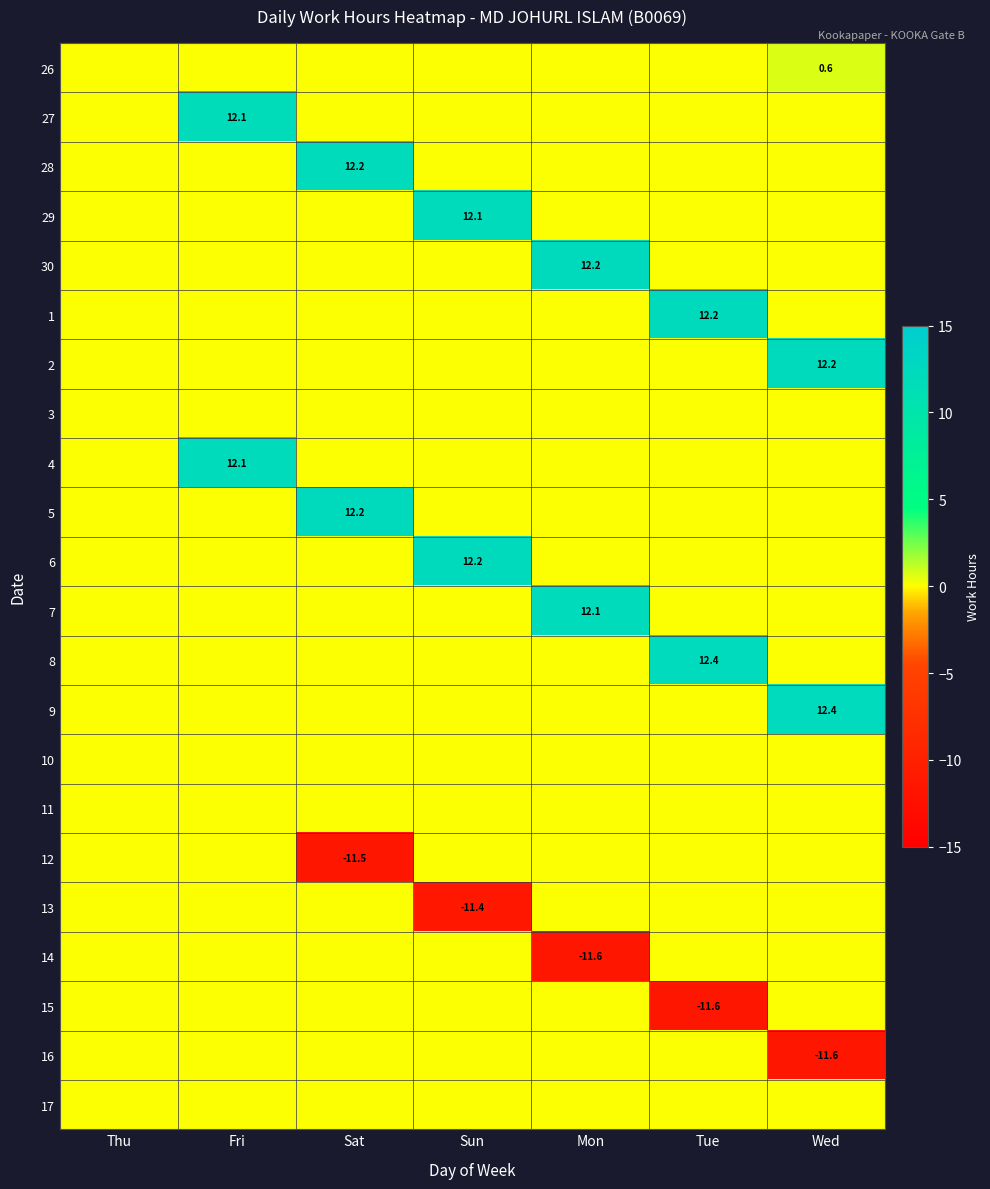

Which series has the widest spread of values?

8